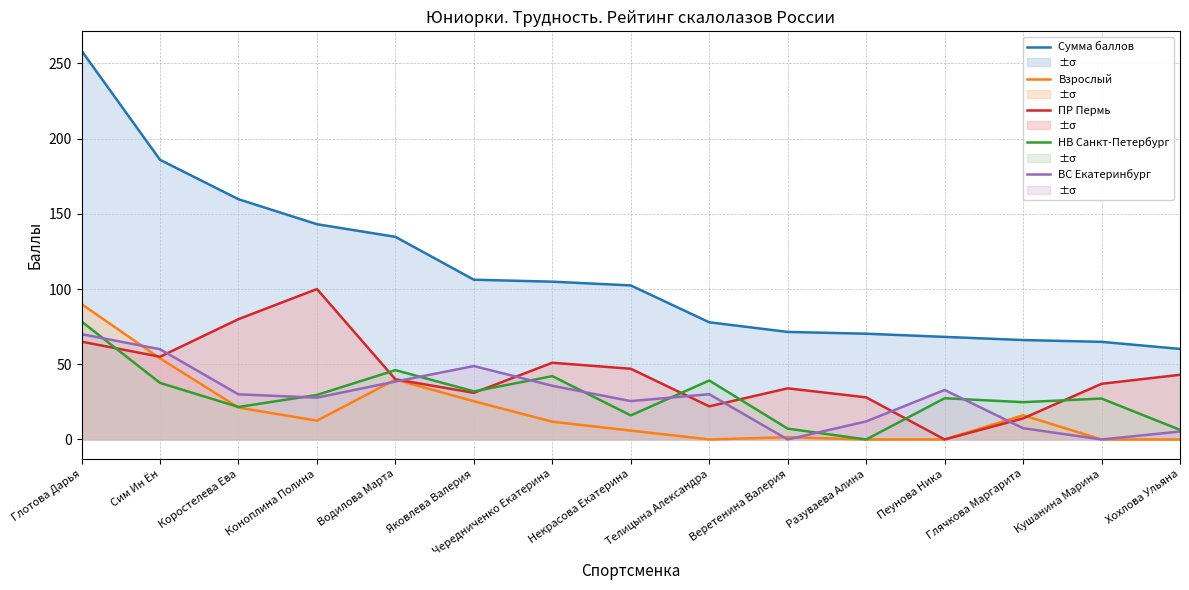

Does the chart display data point markers on the line(s)?

No